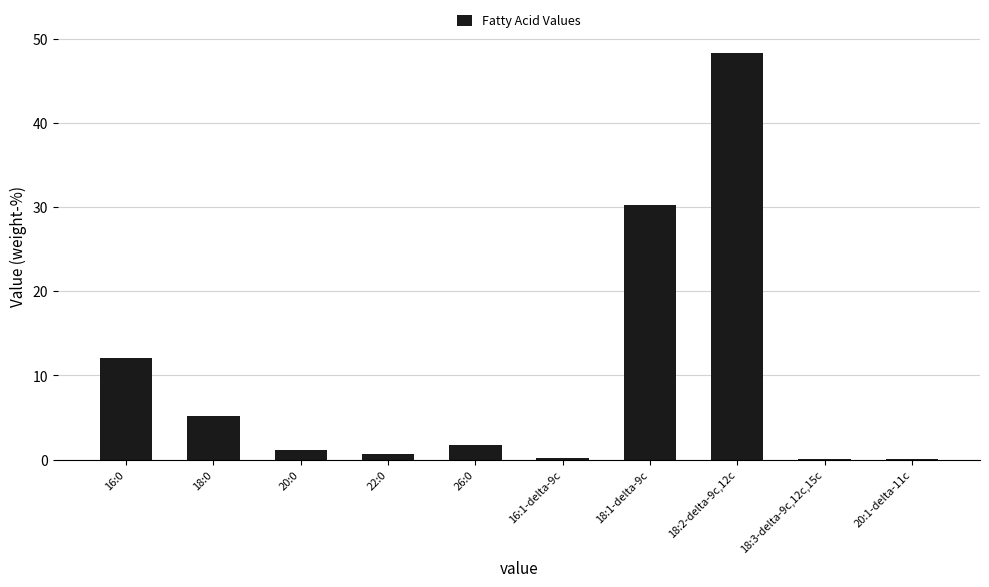

Where is the data nearest to the value 24?

18:1-delta-9c